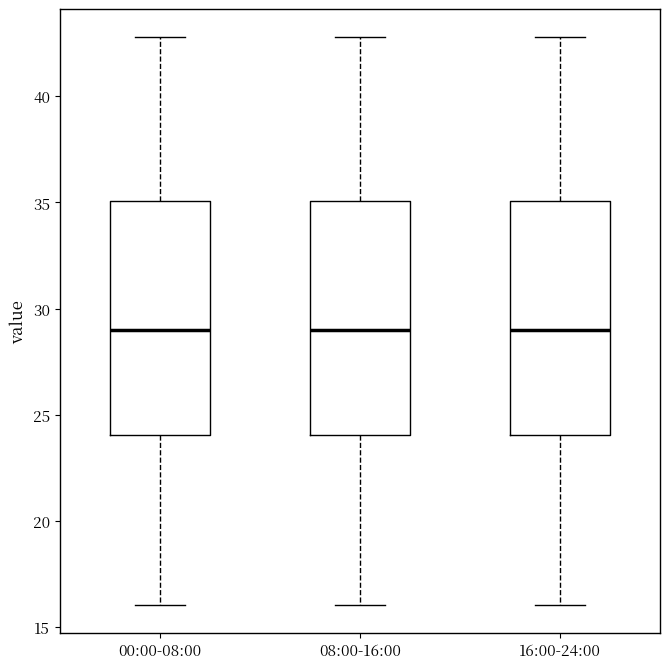

Where does the median line of the box for 08:00-16:00 sit on the y-axis? The values are not printed on the chart, so give them approximately, as read against the axis.

29